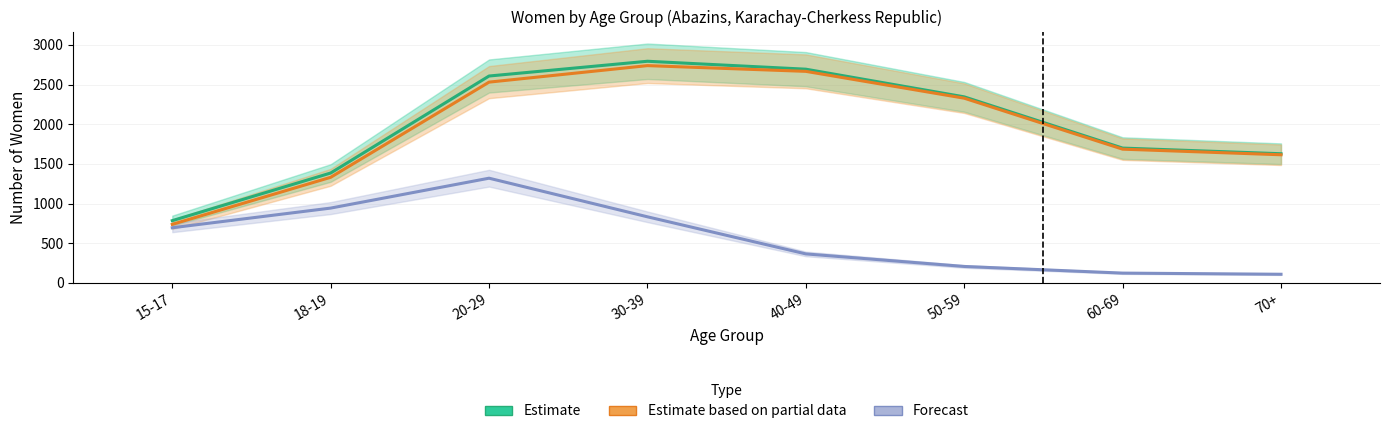

True or false: Estimate has a value of 2608.7 at 20-29.

True